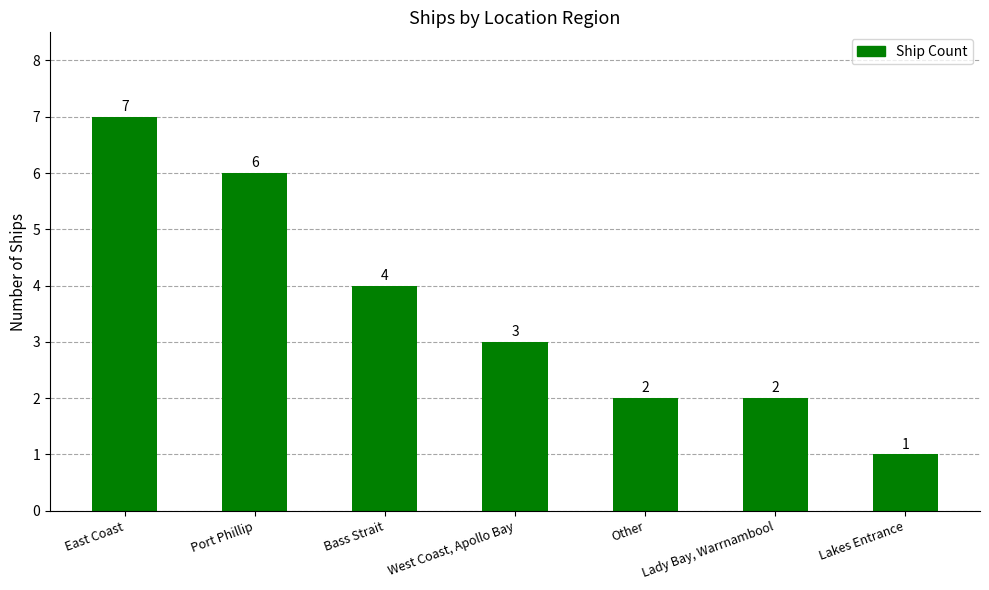

Between Lady Bay, Warrnambool and Lakes Entrance, which is larger?

Lady Bay, Warrnambool